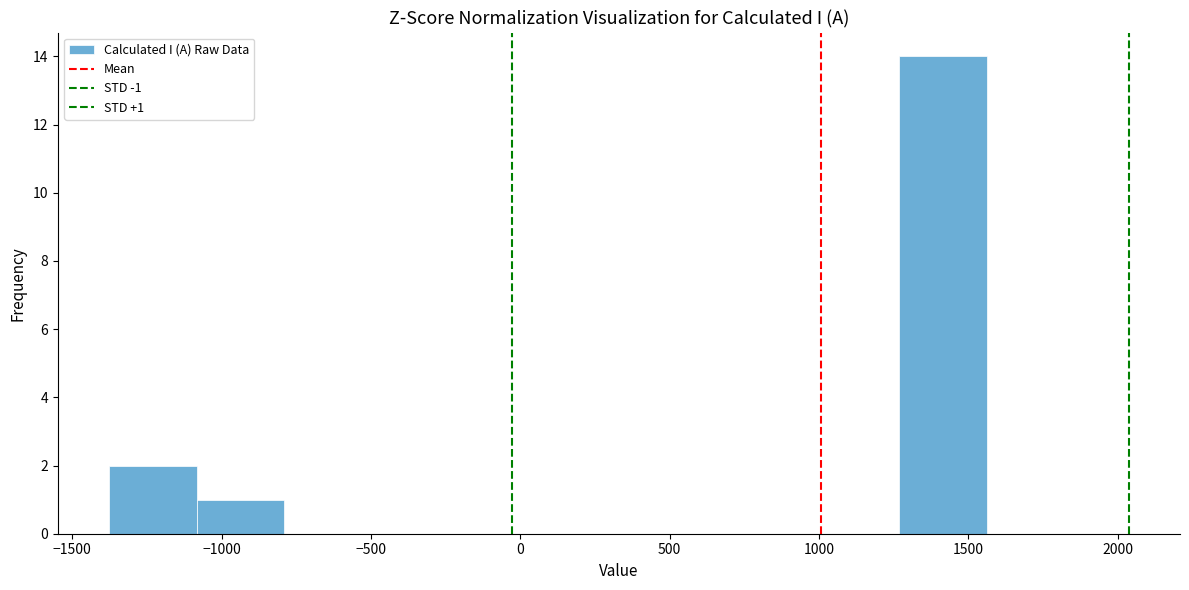

Over which range of the x-axis is the bar tallest?

1250 to 1550